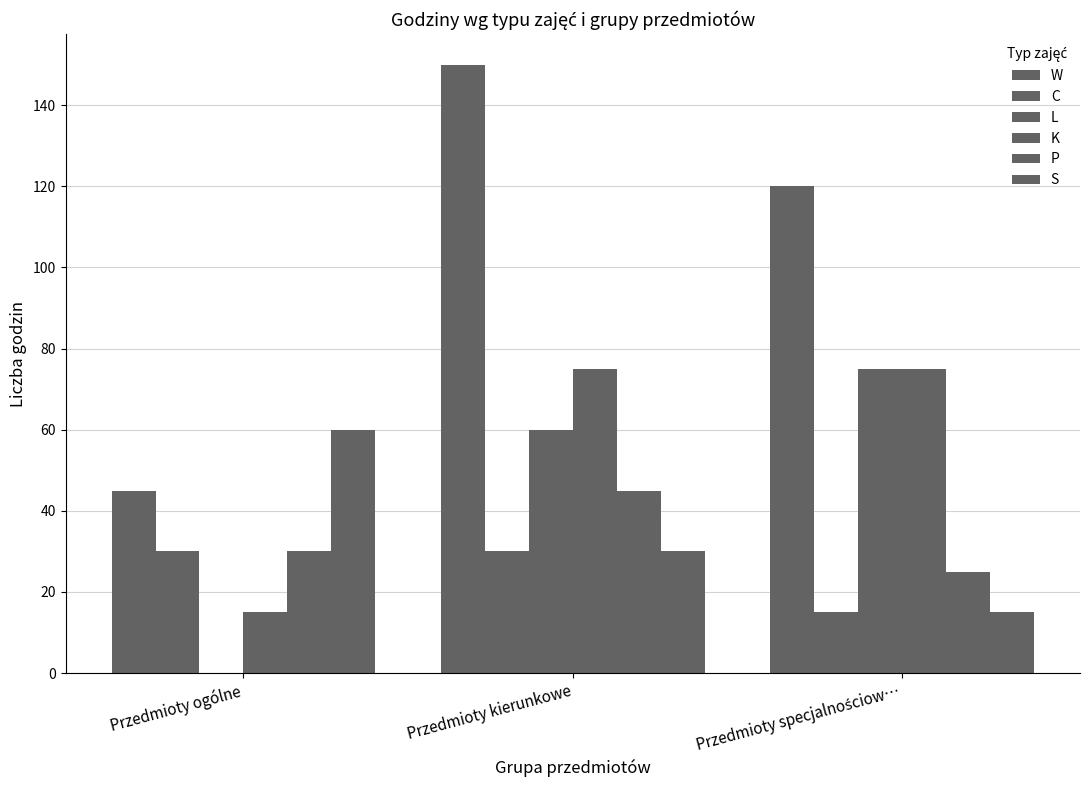

How many series are shown in this chart?

6